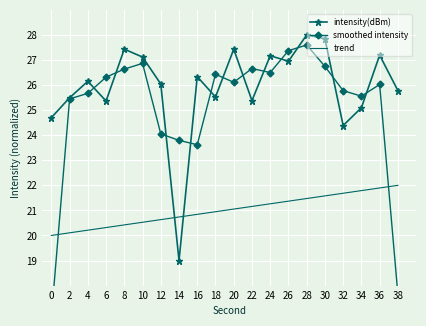

Between 0 and 18, which series saw the biggest shift?

smoothed intensity